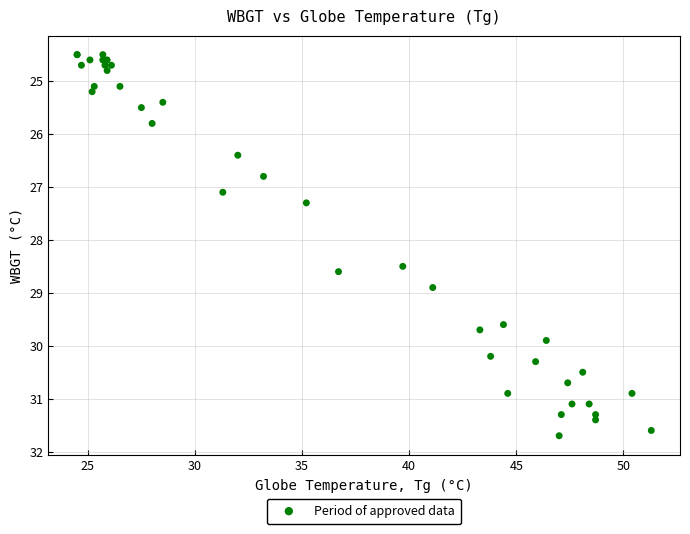

What Y value in the scatter plot is closest to 28?

28.5